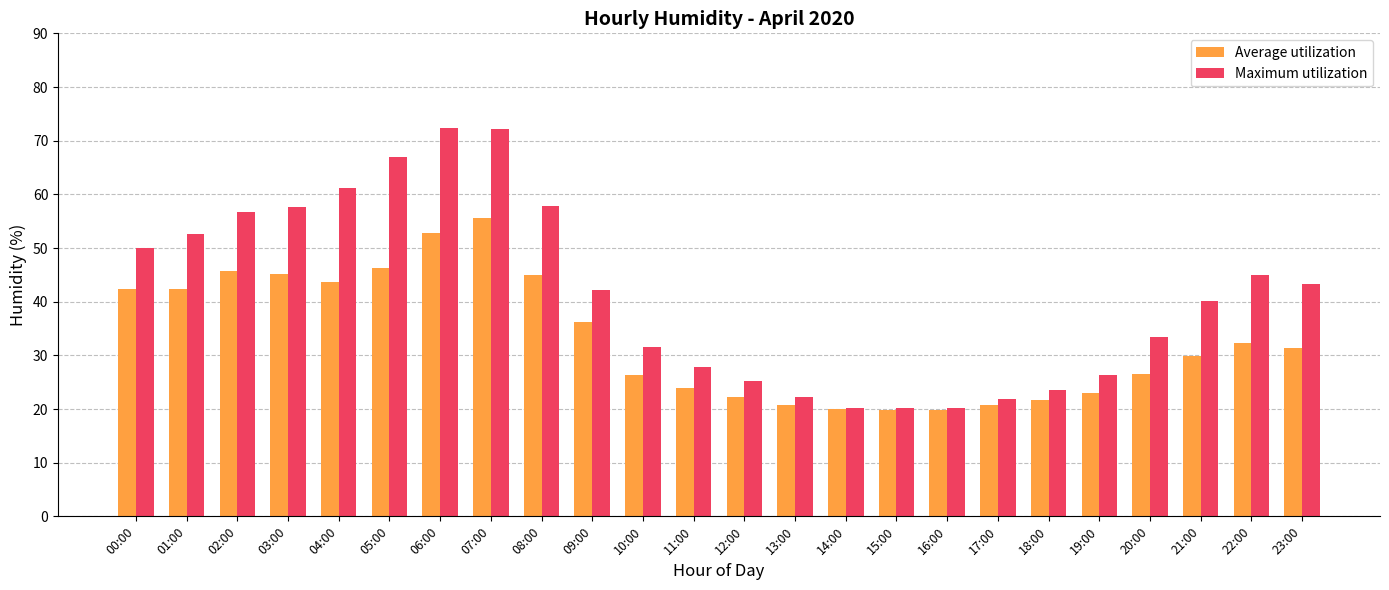

True or false: Maximum utilization has a value of 19.2 at 04:00.

False